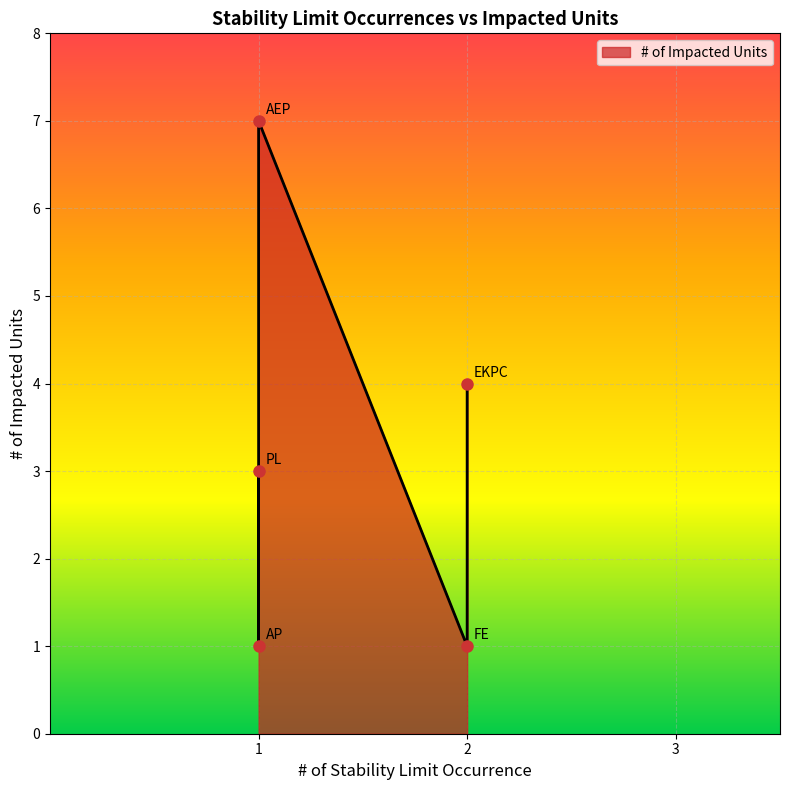

What is the maximum value shown in the chart?

7